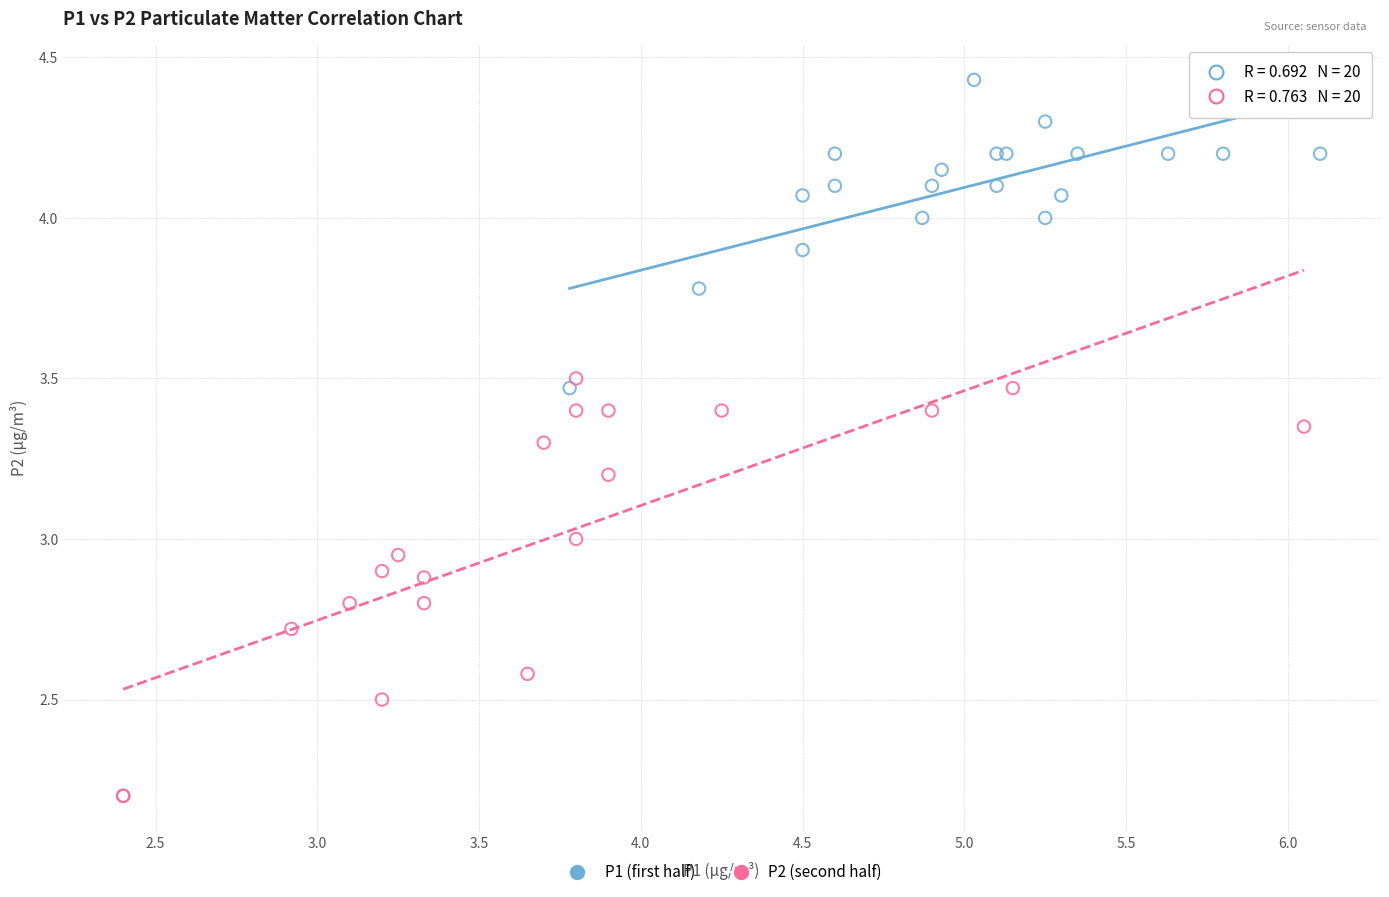

Which series reaches the maximum Y coordinate?

P1 (first half)